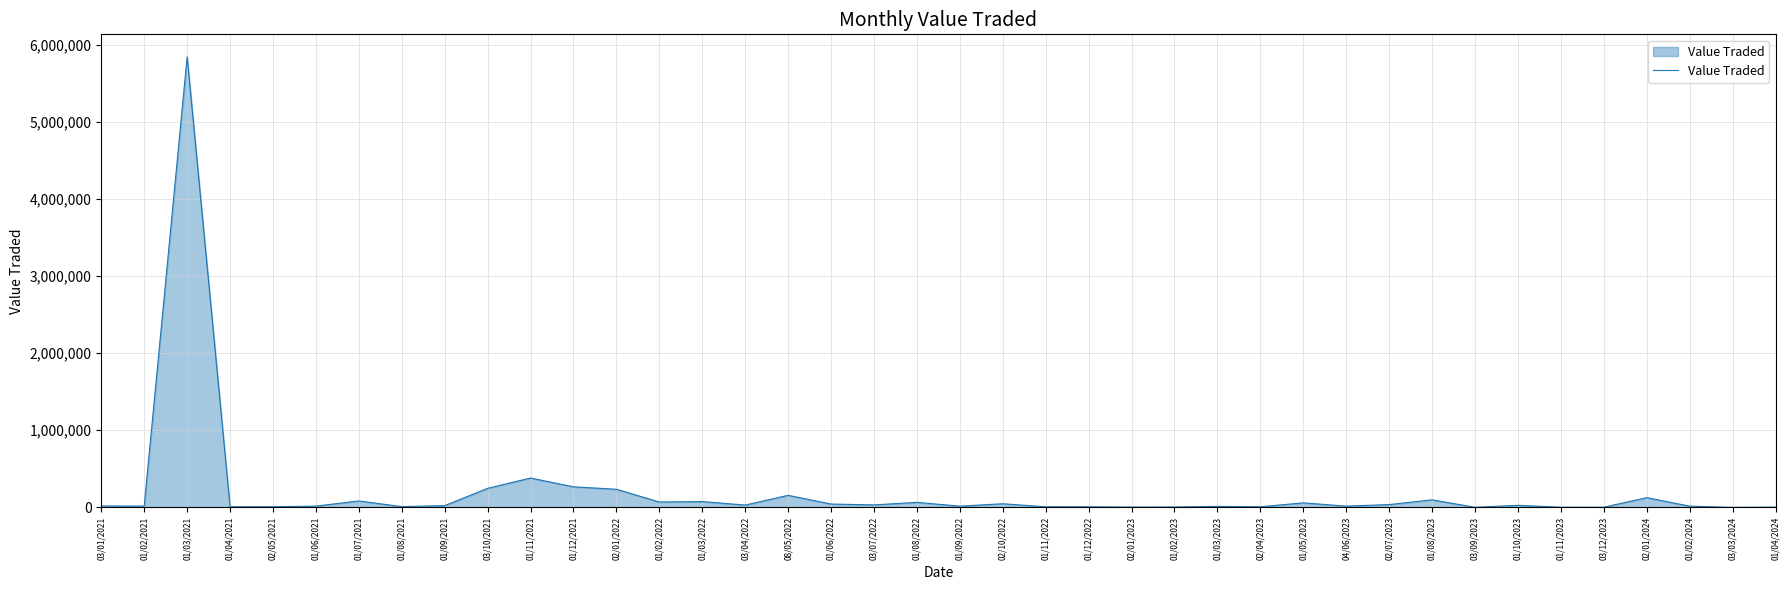

Which label corresponds to the largest value in the chart?

01/03/2021